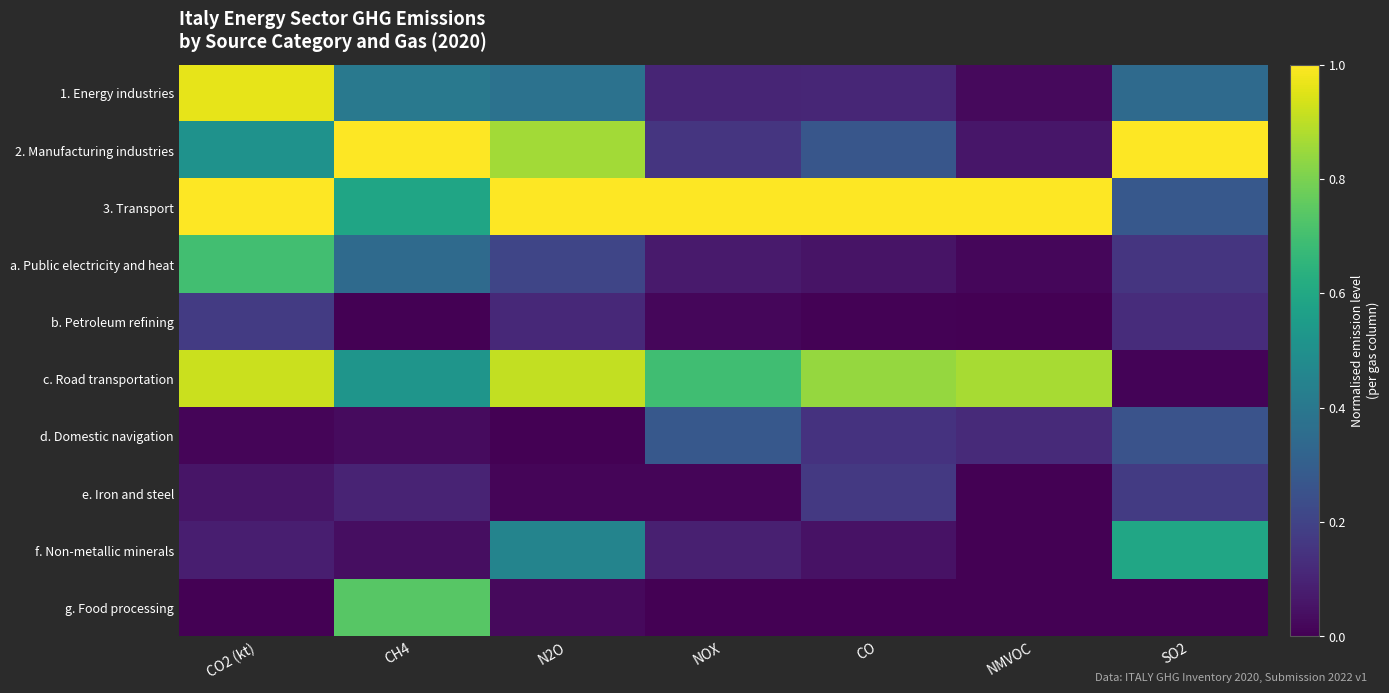

Which has a higher value, NMVOC or N2O?

N2O